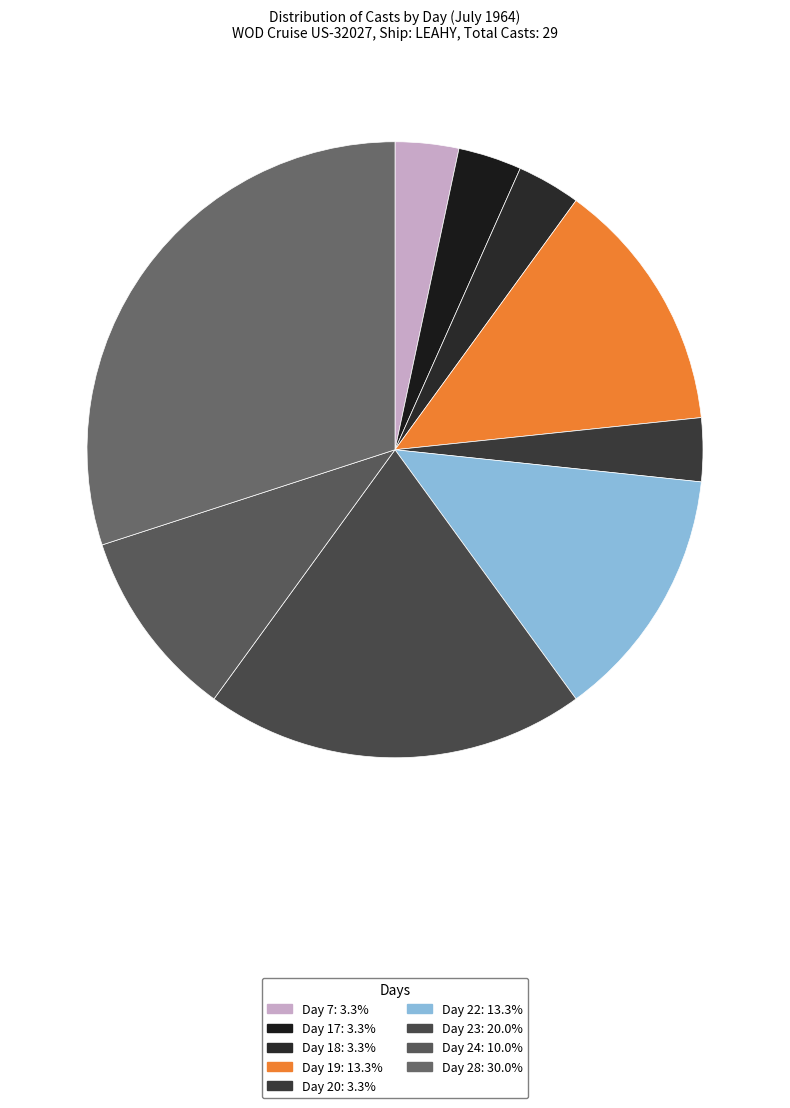

Count the number of slices in the pie.

9